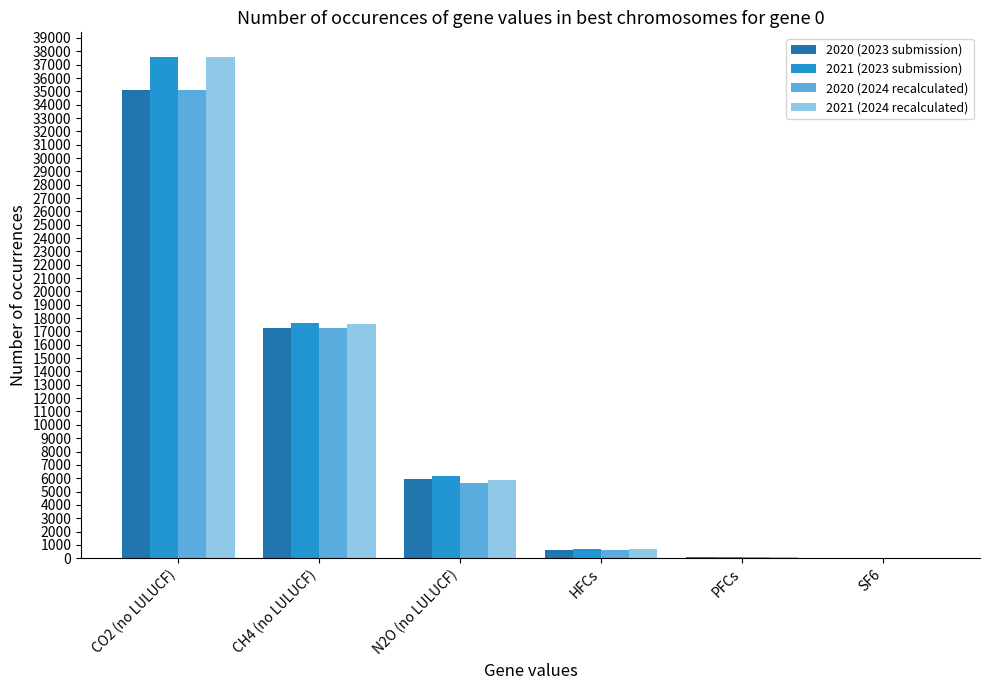

What is the sum of all 2020 (2023 submission) values?

59043.7